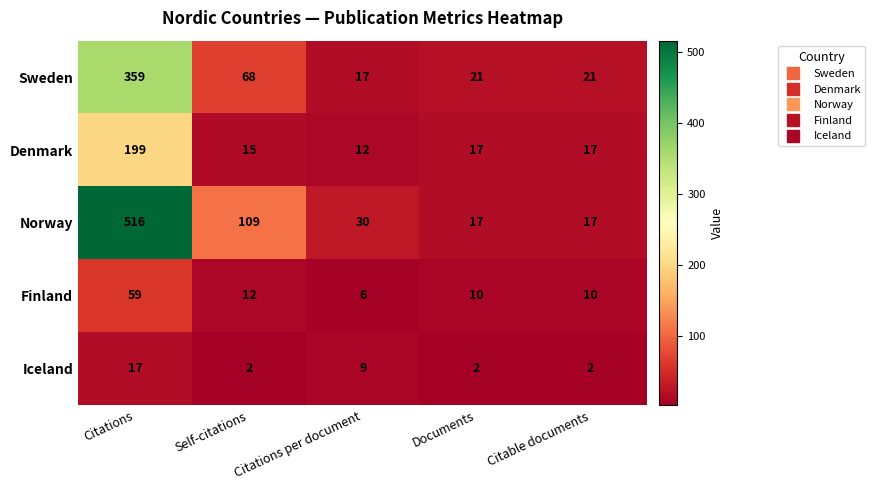

Is it true that Iceland equals 2 at Citable documents?

True